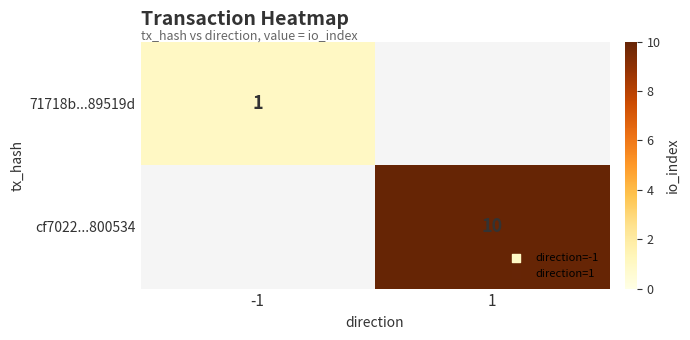

Is the value of 71718b...89519d at -1 greater than the value of cf7022...800534 at 1?

No